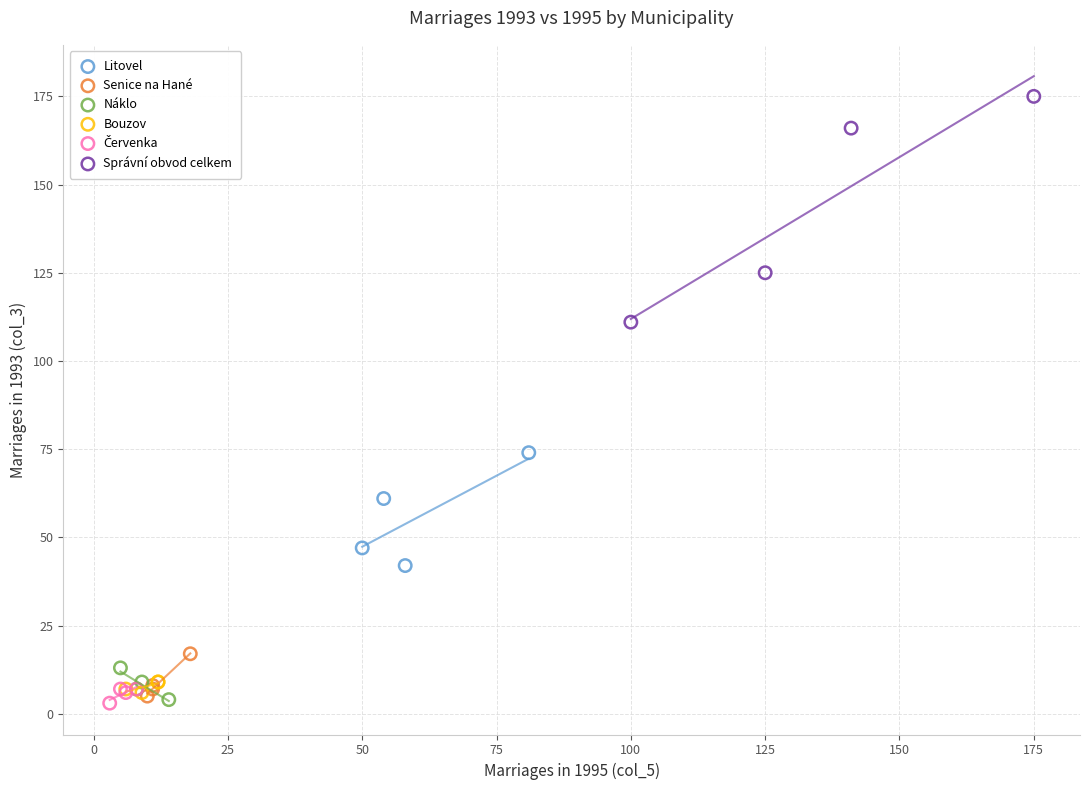

Which series contains the highest Y value?

Správní obvod celkem